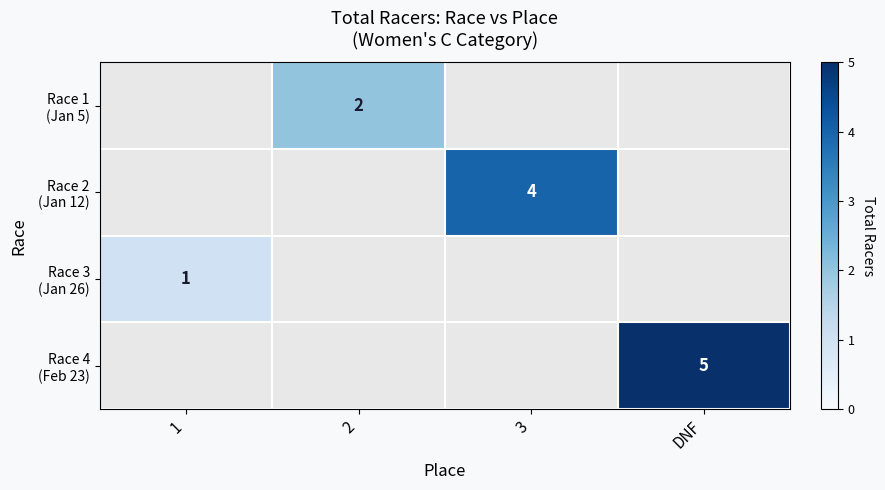

At 2, list the series in order from smallest to largest.

Race 1 (Jan 5), Race 2 (Jan 12), Race 3 (Jan 26), Race 4 (Feb 23)